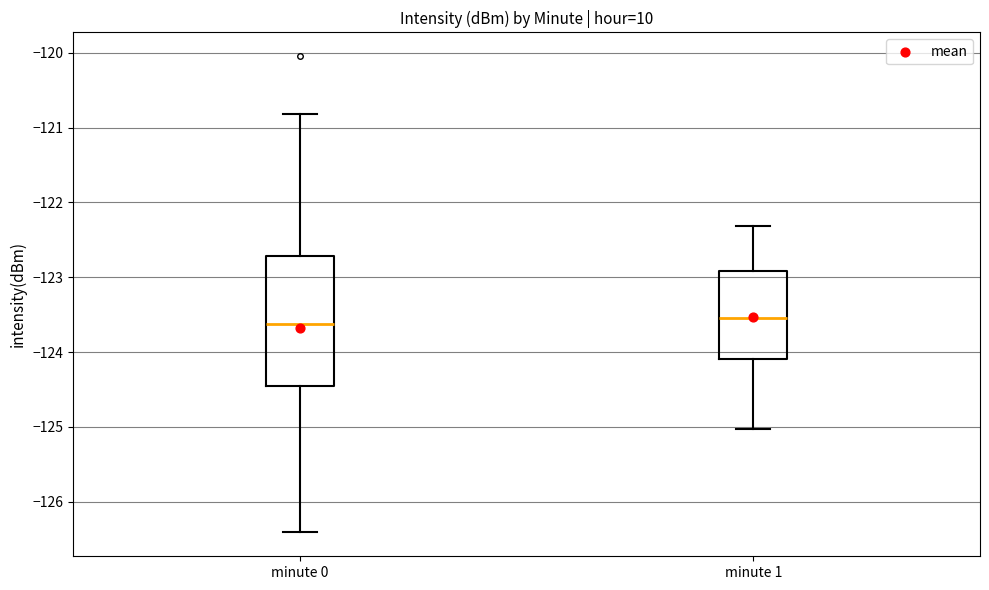

Where is the lower edge of the box for minute 1 on the y-axis? The values are not printed on the chart, so give them approximately, as read against the axis.

-124.1